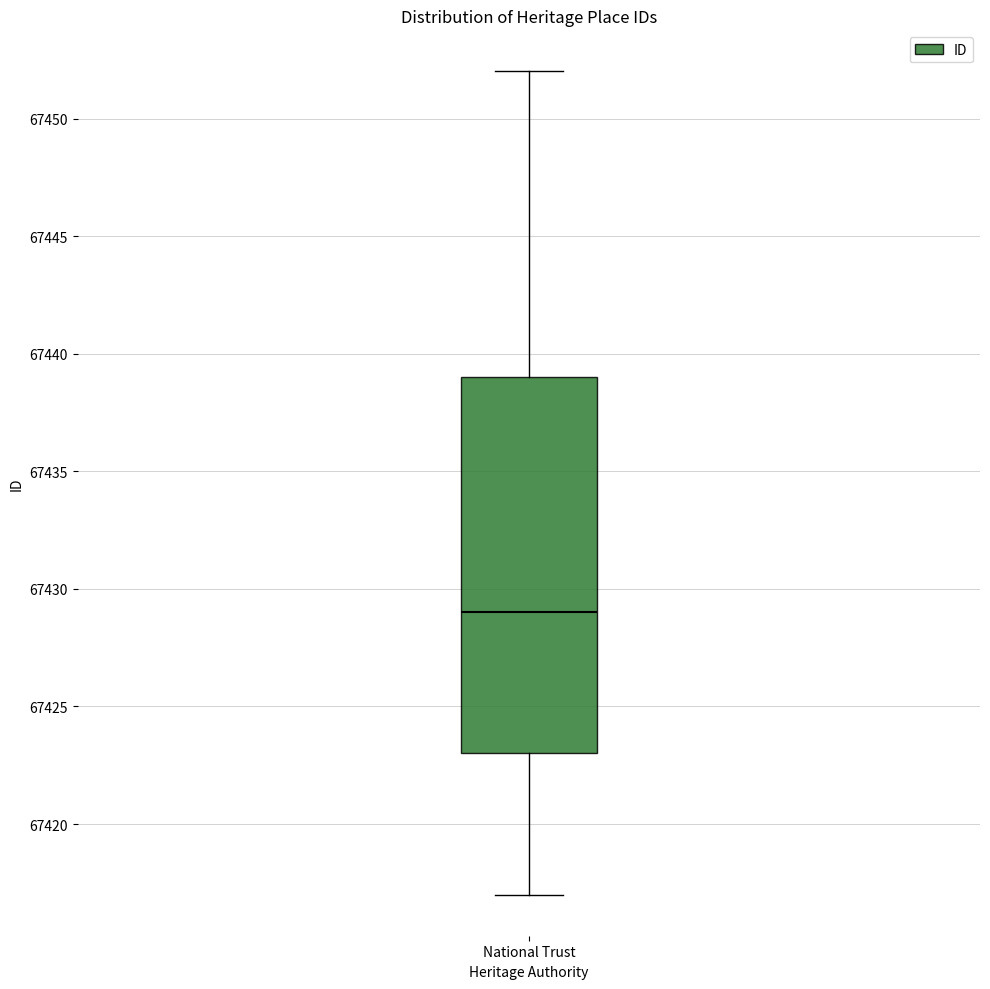

Where is the lower edge of the box for National Trust on the y-axis? The values are not printed on the chart, so give them approximately, as read against the axis.

67423